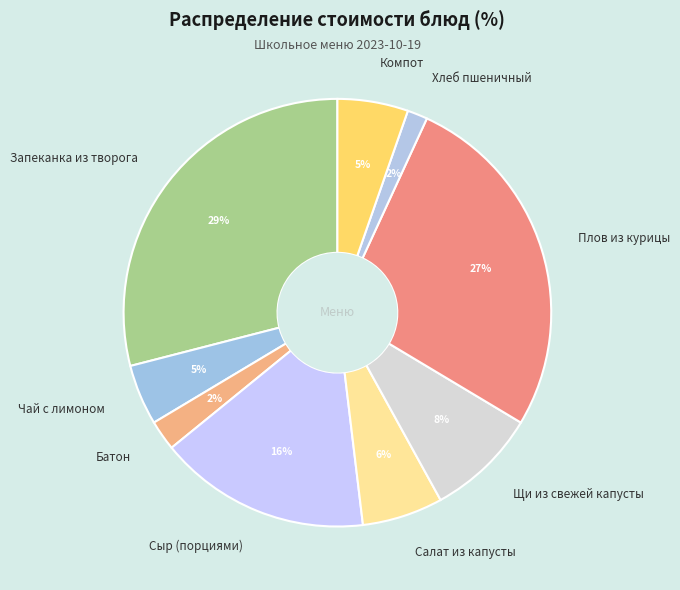

To the nearest percent, what is the combined percentage of Сыр (порциями) and Щи из свежей капусты?

24%